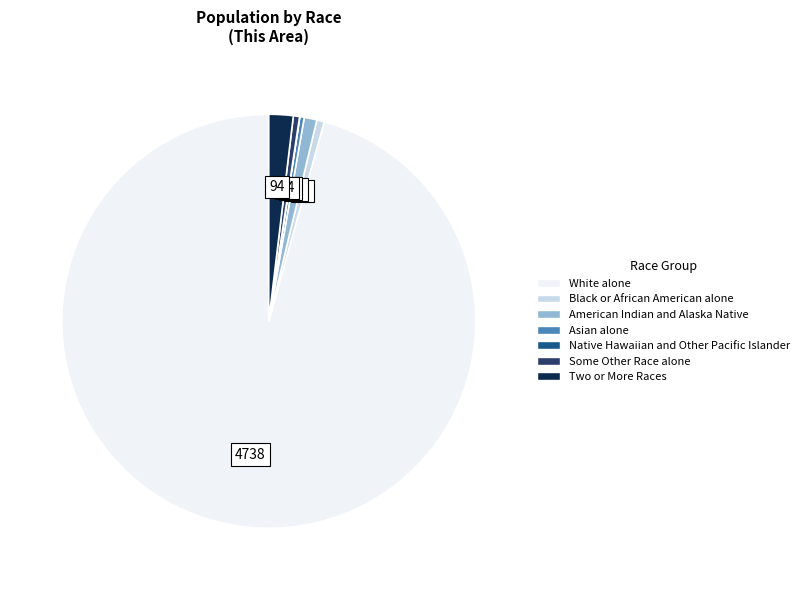

Which slice is the largest?

White alone